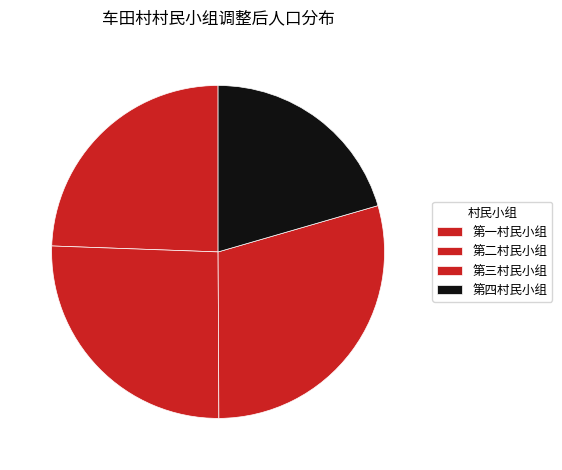

What is the change in value from 第二村民小组 to 第四村民小组?

-300